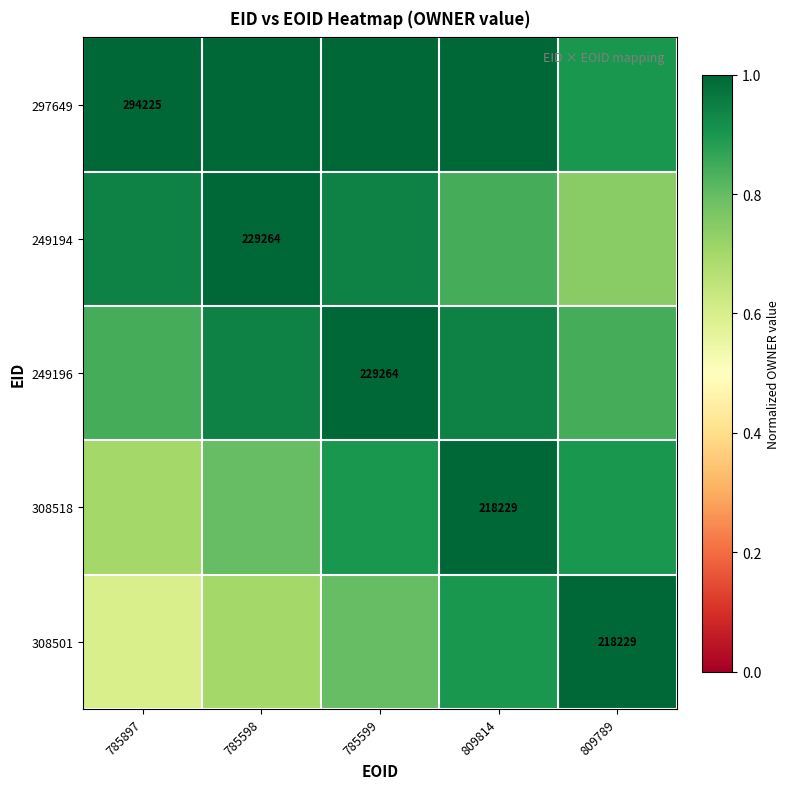

At how many categories does at least one series exceed 0?

5